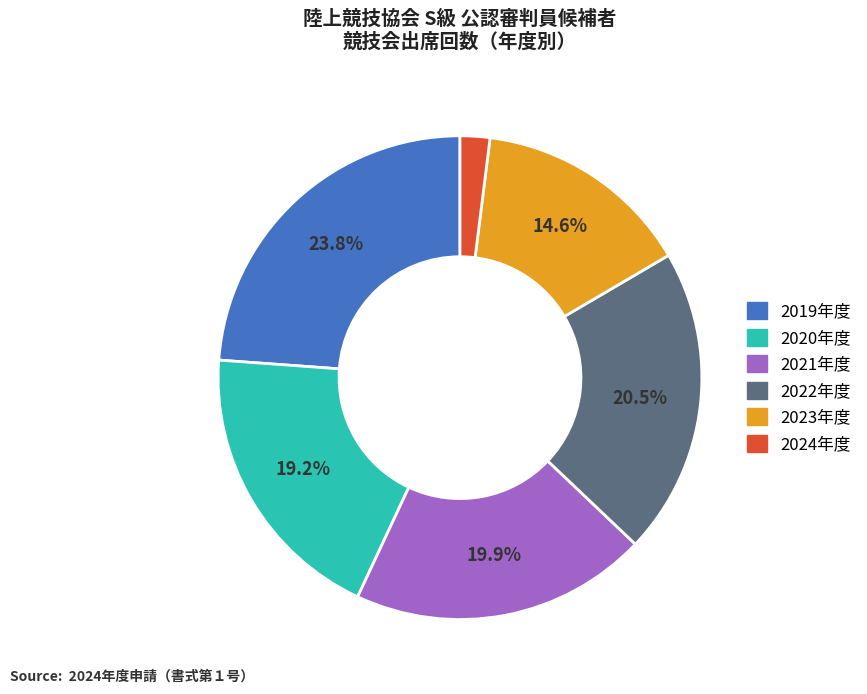

Is there any slice that represents more than half of the pie?

No